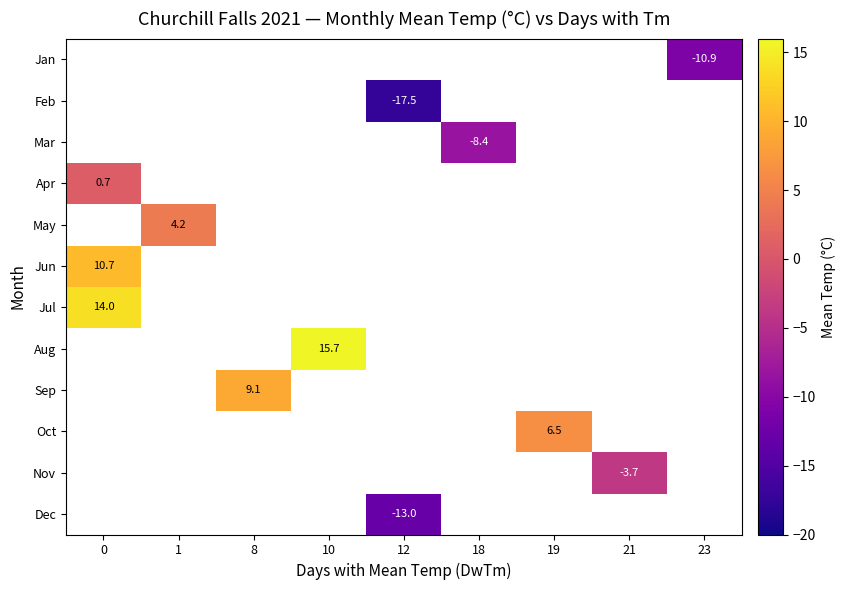

What is the smallest value displayed?

-17.5